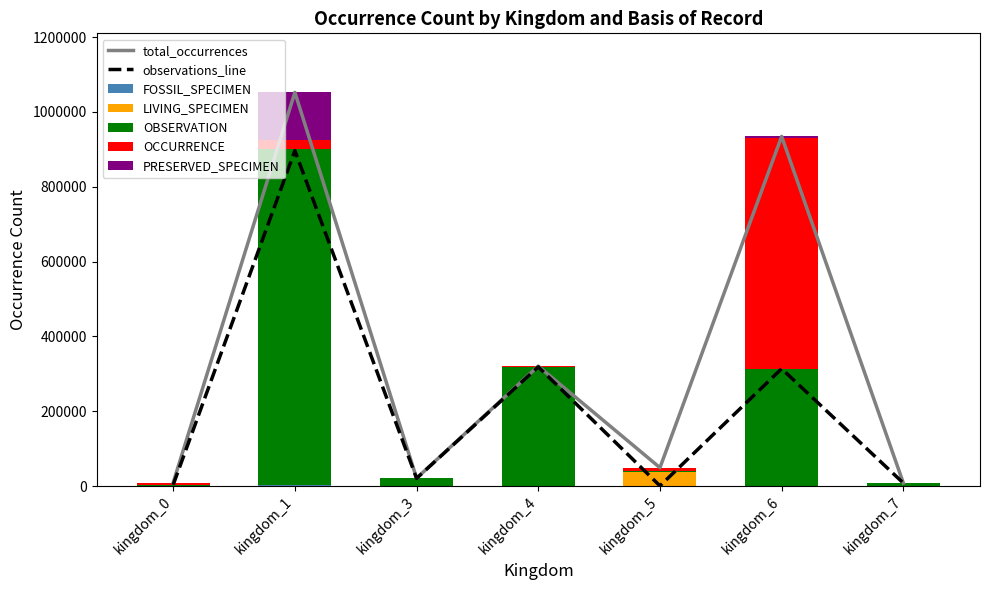

Which series has the largest total across all categories?

OBSERVATION